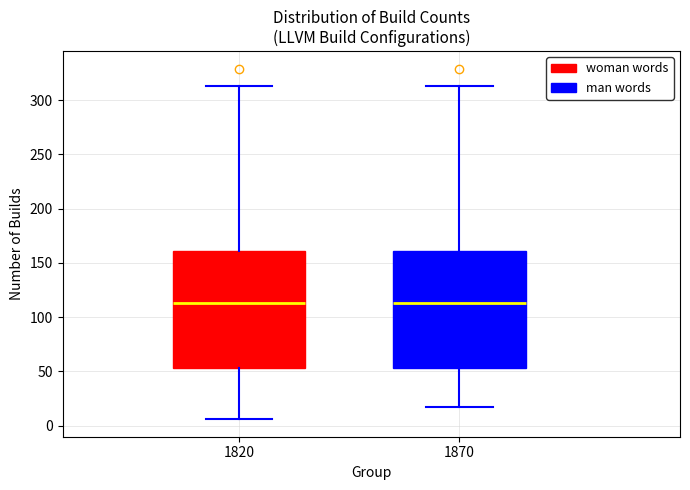

Reading left to right, read every box against the y-axis: the position of its median line, the range the box covers, and the ends of its whiskers. The values are not printed on the chart, so give them approximately, as read against the axis.

1820: median 115, box 55 to 160, whiskers 5 to 315
1870: median 115, box 55 to 160, whiskers 15 to 315